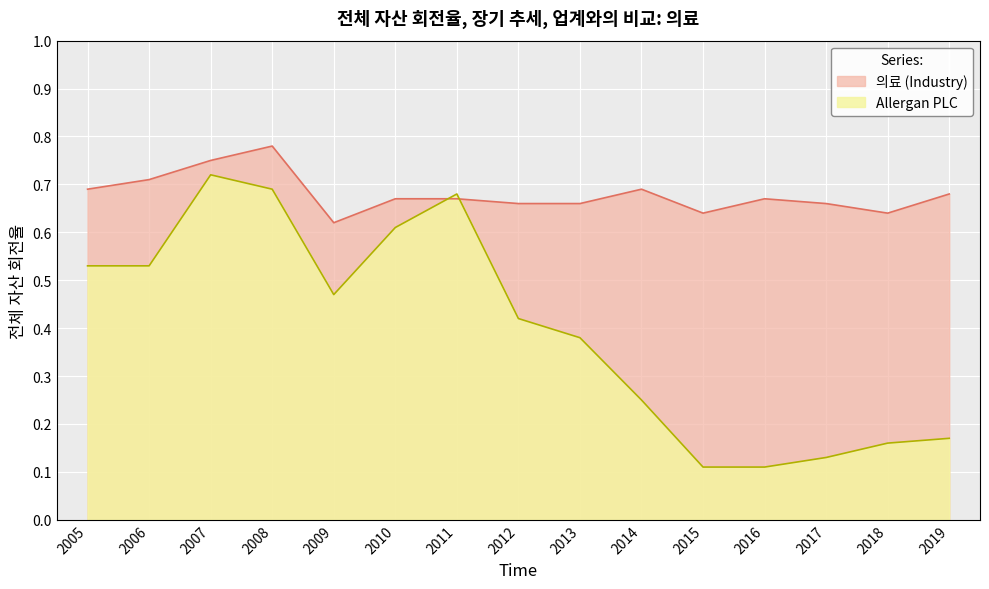

The value of Allergan PLC at 2017 is 0.1. True or false?

True